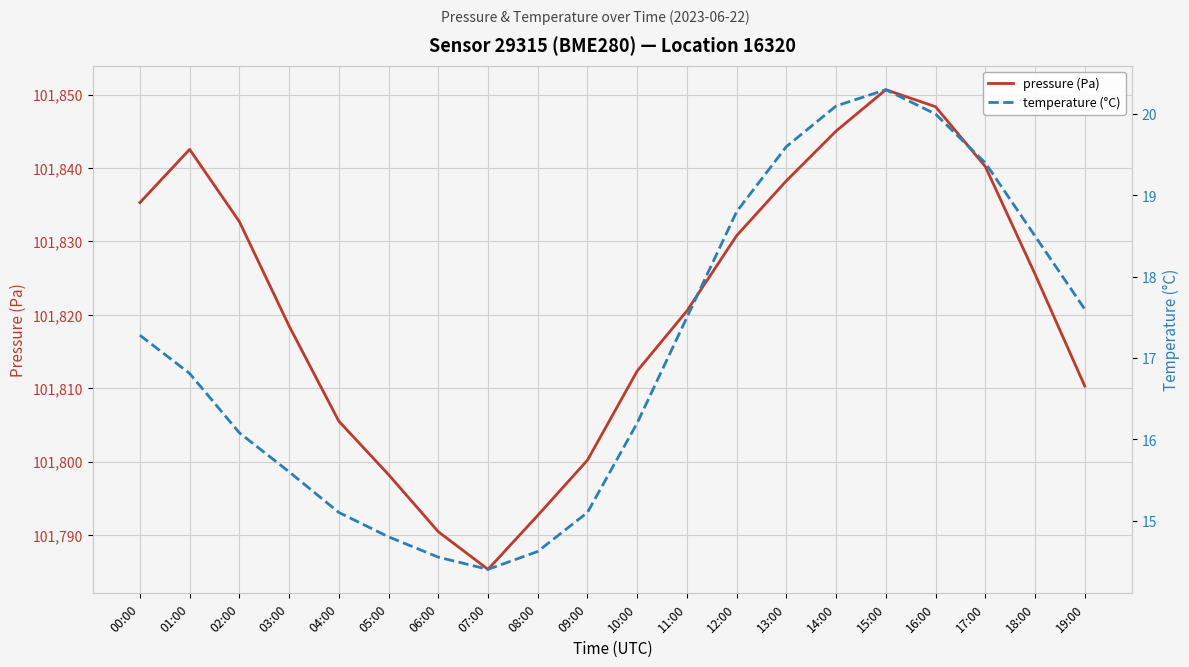

What are all the series names shown in the legend?

pressure (Pa), temperature (°C)